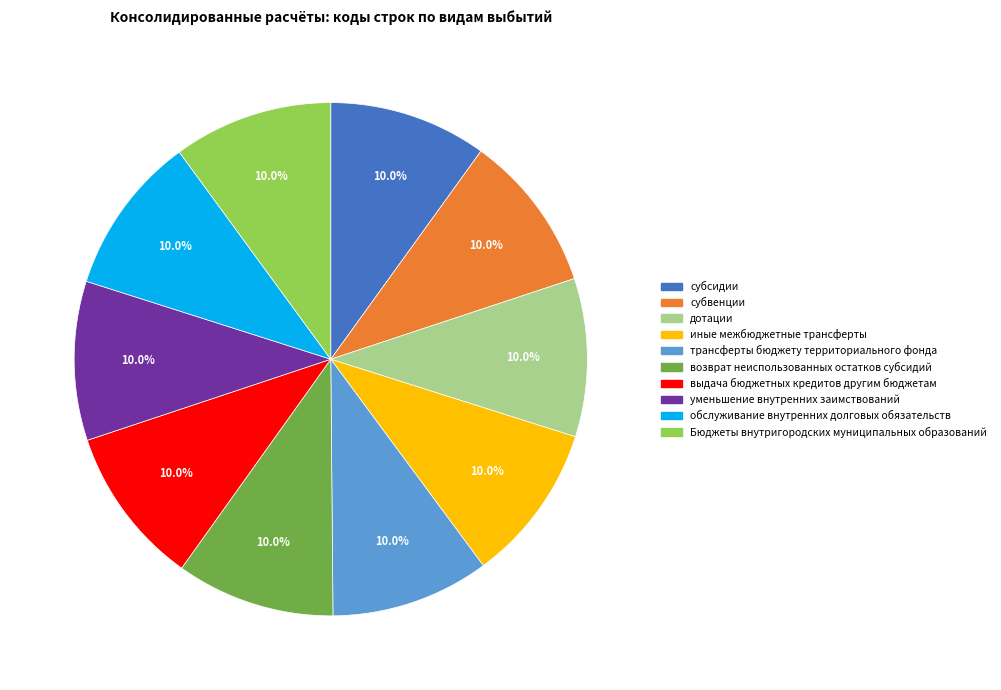

To the nearest percent, what is the combined percentage of выдача бюджетных кредитов другим бюджетам and иные межбюджетные трансферты?

20%